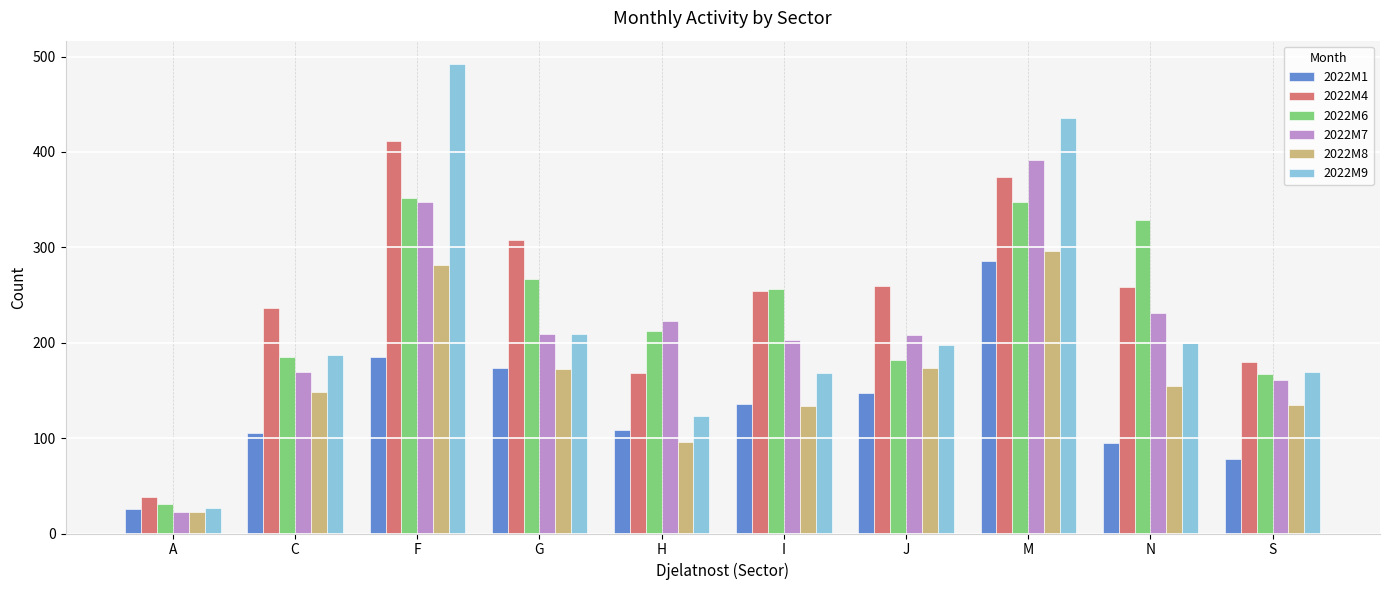

The value of 2022M1 at H is 108. True or false?

True